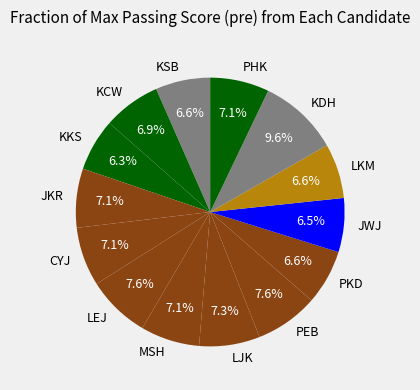

The KCW slice represents 1% of the pie. True or false?

False